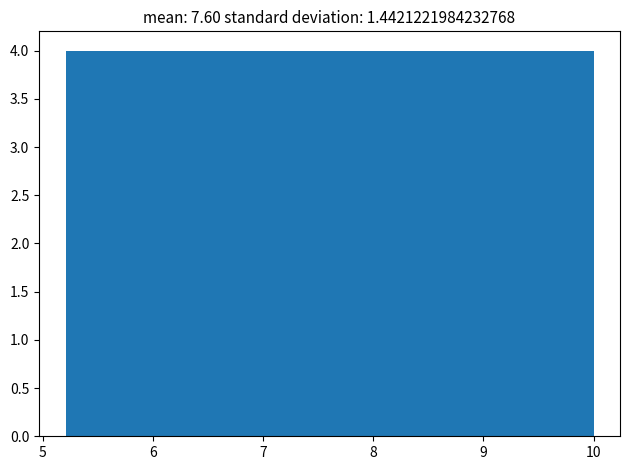

How tall is the bar that spans 8.4 to 9.2 on the x-axis? Neither the bar edges nor the heights are printed on the chart, so give them approximately, as read against the axes.

4